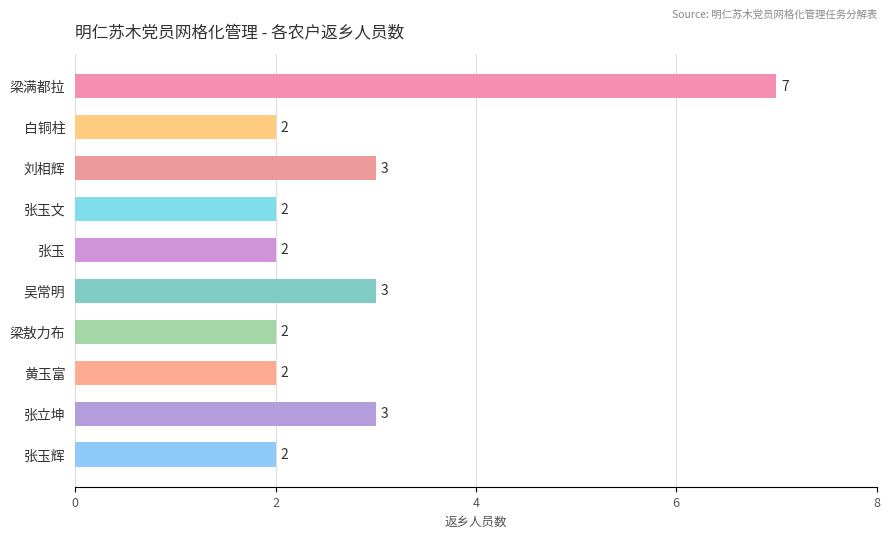

Count the number of values greater than 2.

4